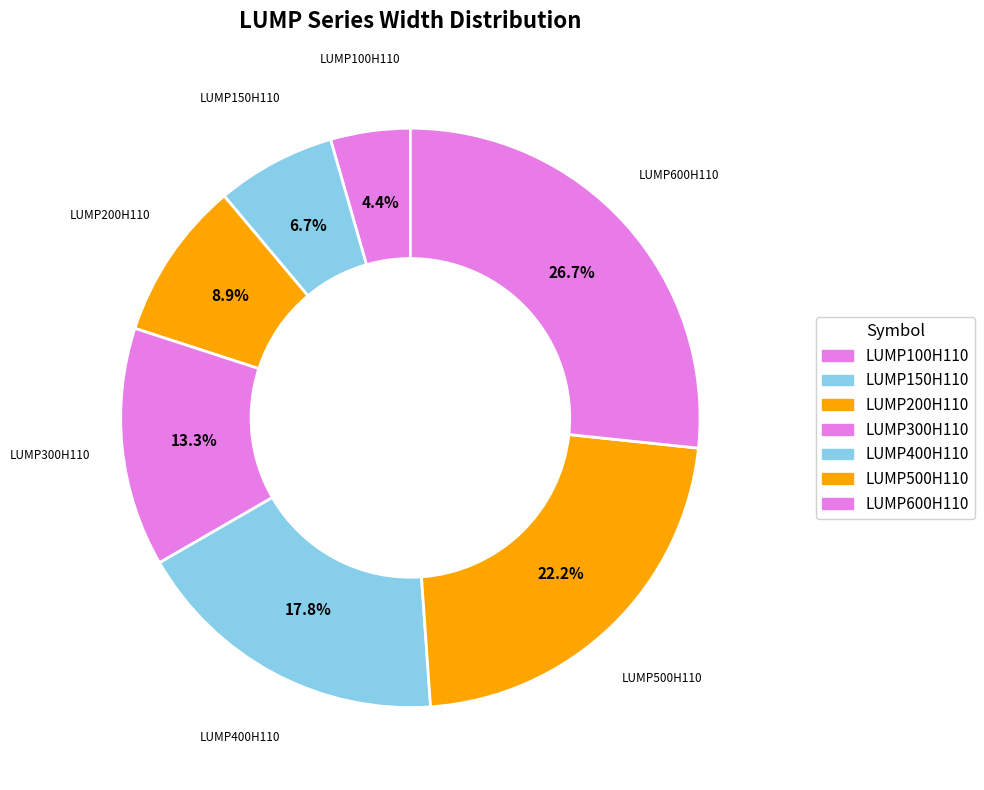

The LUMP500H110 slice represents 15% of the pie. True or false?

False